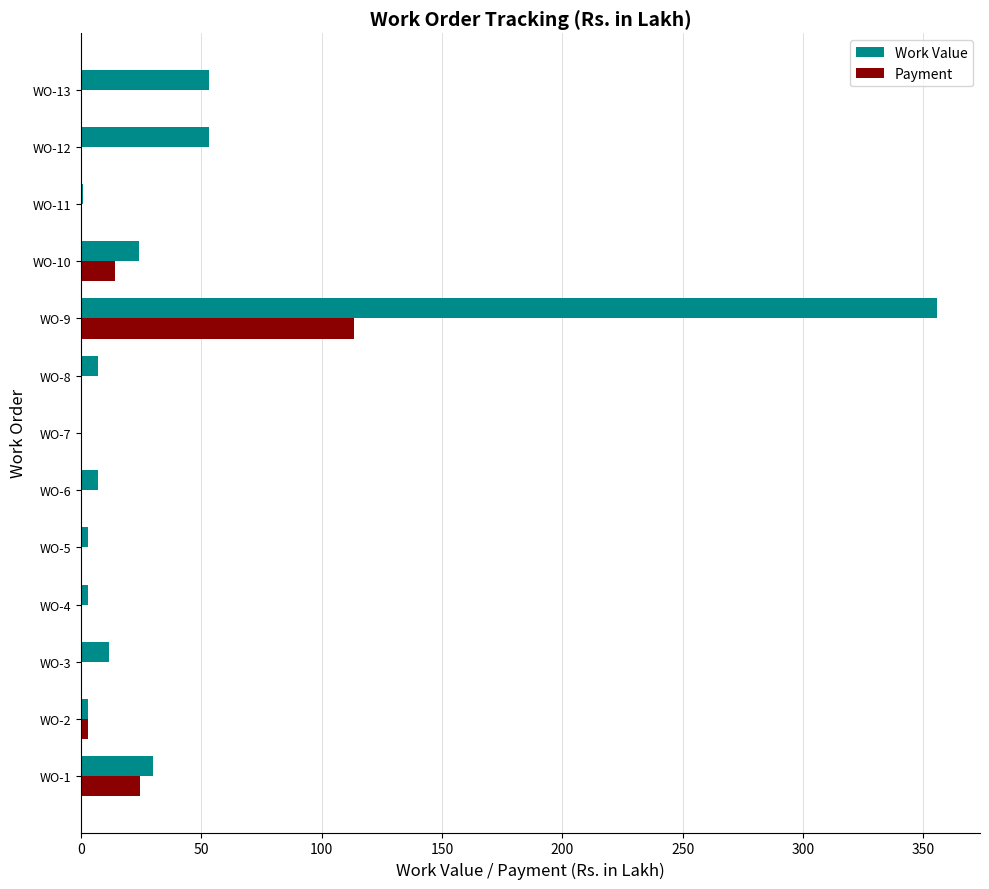

At which category is the sum across all series the highest?

WO-9